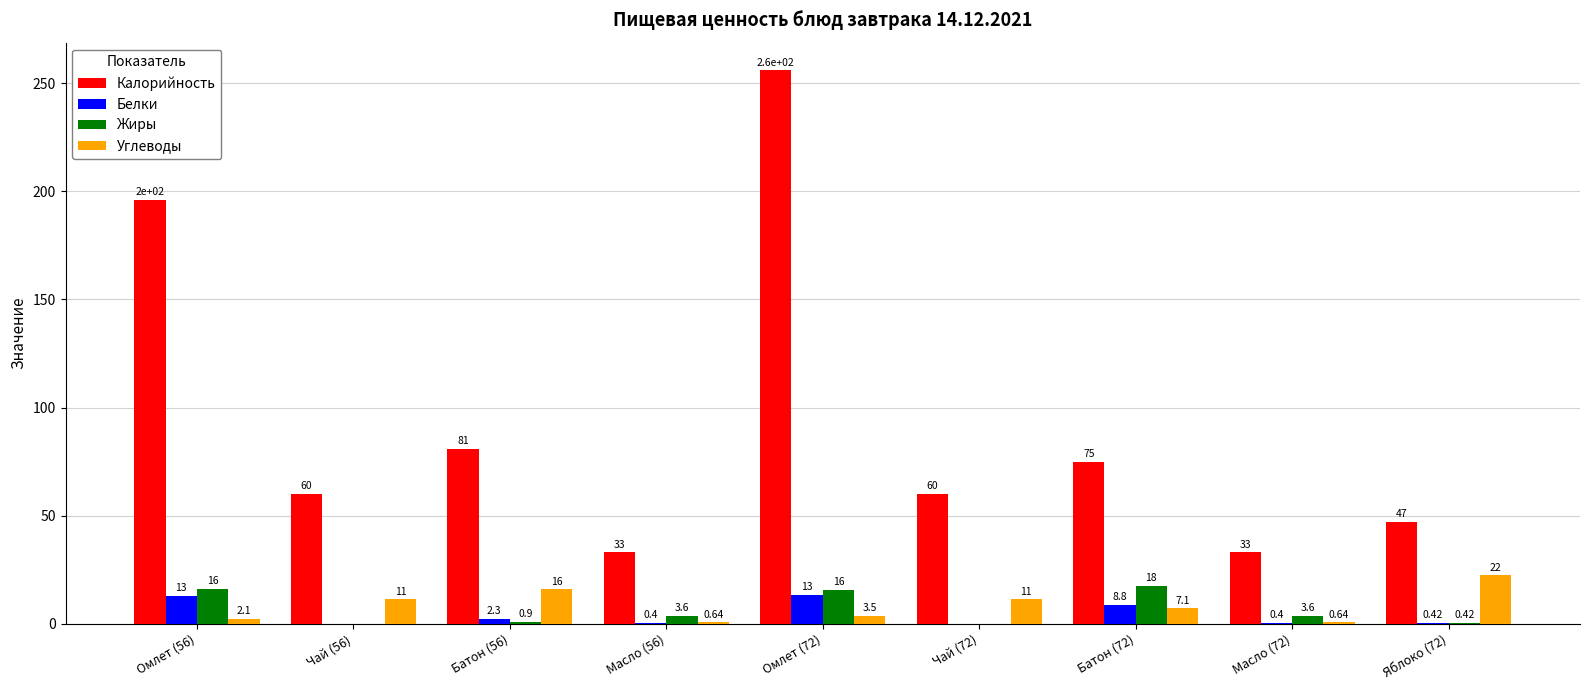

What are all the series names shown in the legend?

Калорийность, Белки, Жиры, Углеводы